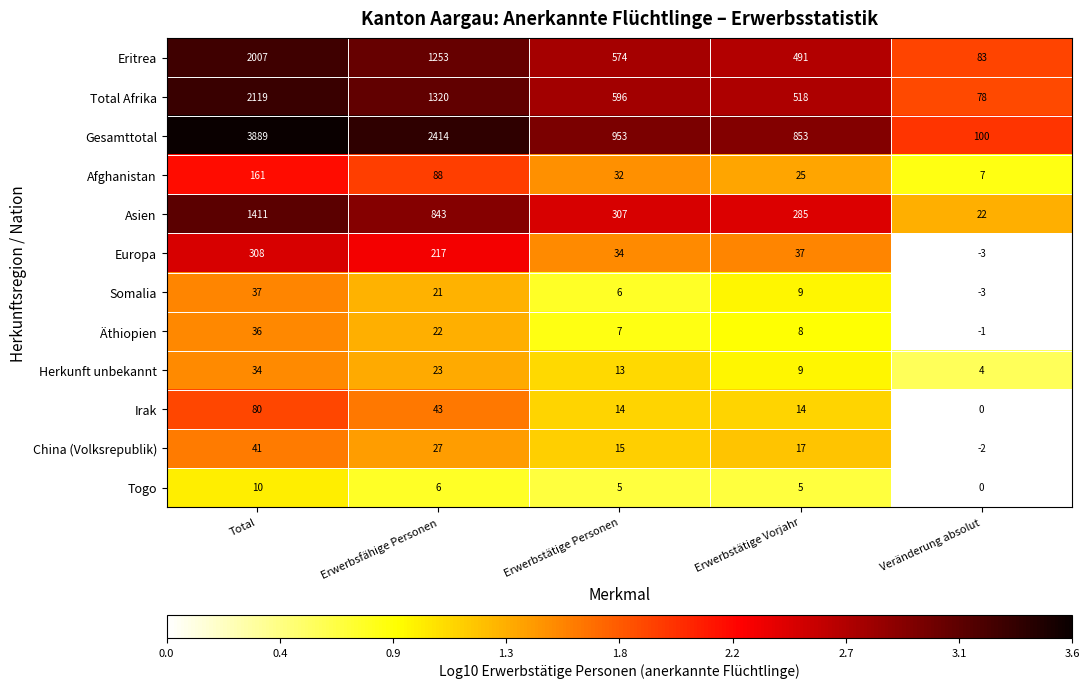

What is the difference between the highest and lowest values at Erwerbstätige Personen?

948